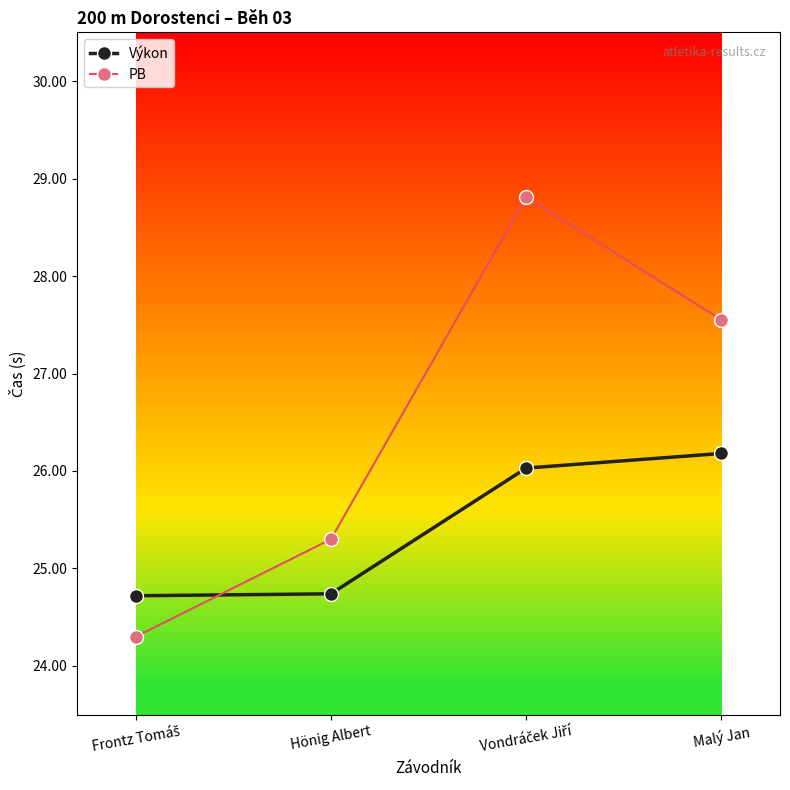

Does the chart display data point markers on the line(s)?

Yes